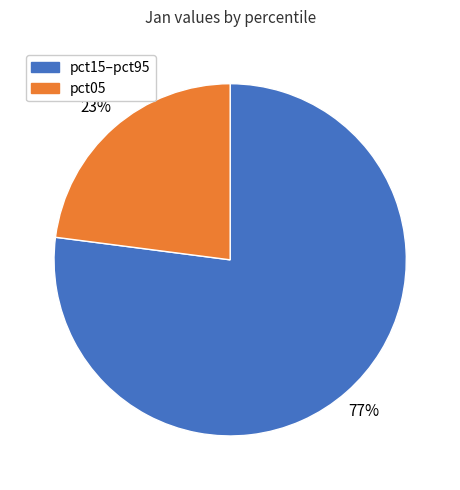

Is there a majority slice in this chart?

Yes